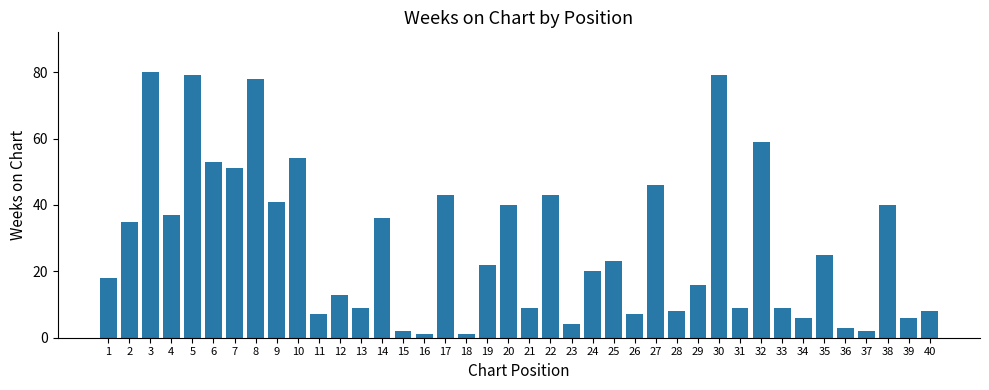

How many values are below 22?

20